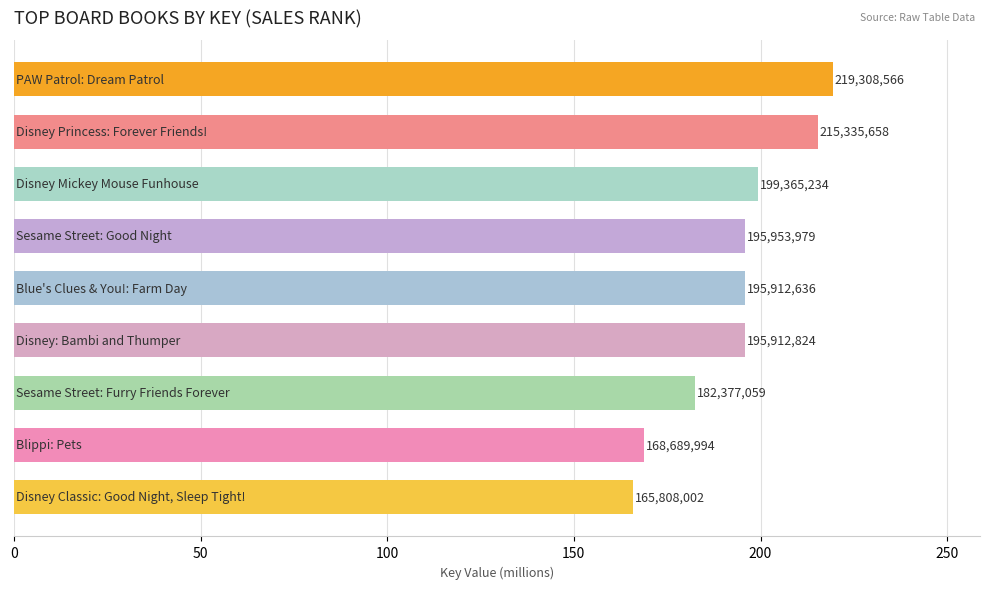

How many bars are there in total?

9